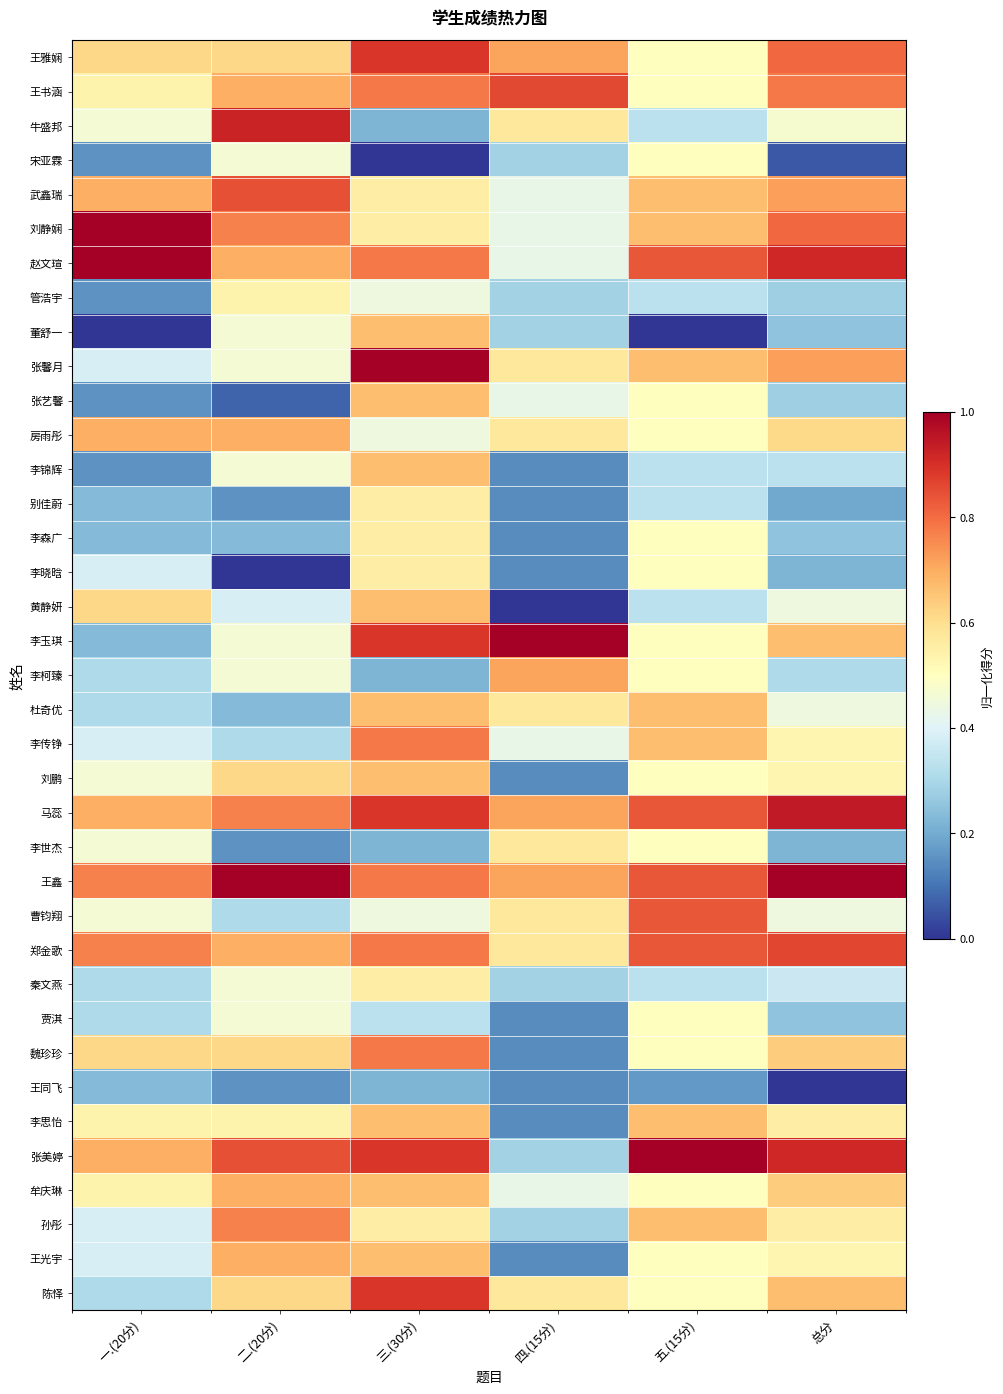

Which series has the widest spread of values?

李玉琪